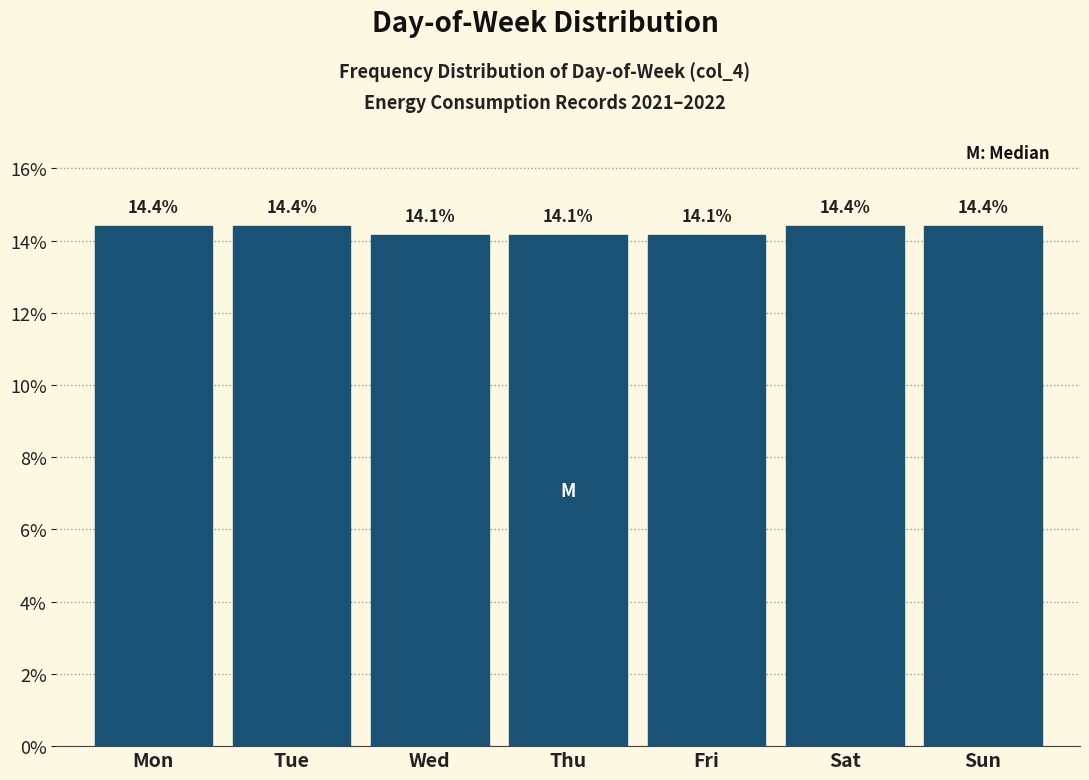

Reading left to right, what are all the values shown in this chart?

14.4	14.4	14.1	14.1	14.1	14.4	14.4